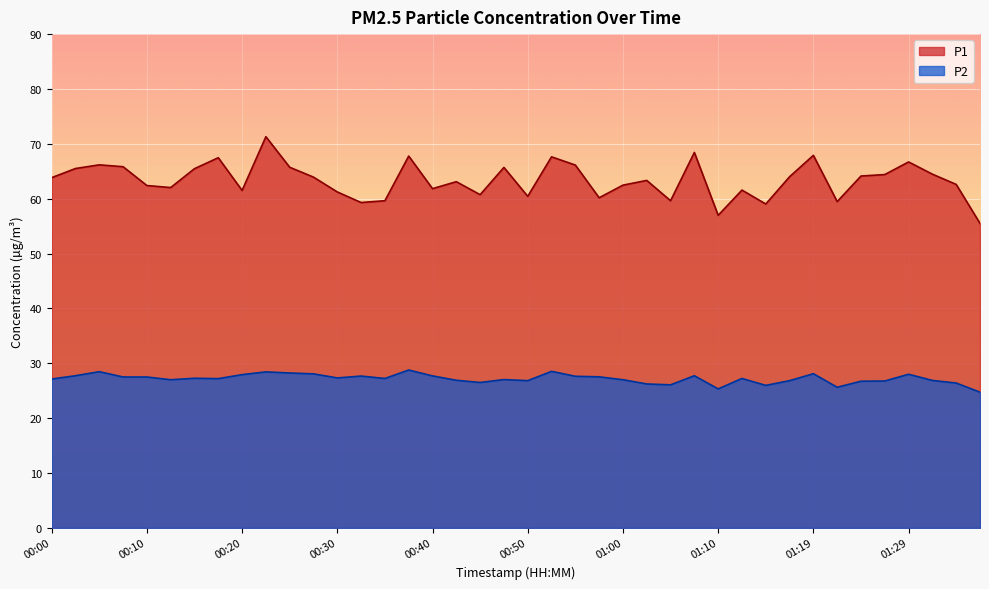

Reading left to right, transcribe all the data shown in this chart.

P1: 63.8	65.5	66.2	65.8	62.4	62.0	65.5	67.5	61.5	71.3	65.7	63.9	61.2	59.3	59.6	67.8	61.8	63.1	60.7	65.7	60.4	67.6	66.1	60.2	62.5	63.3	59.6	68.4	57.0	61.6	59.0	64.0	67.9	59.5	64.1	64.4	66.7	64.5	62.6	55.5
P2: 27.1	27.7	28.5	27.5	27.5	27.0	27.3	27.2	27.9	28.4	28.2	28.1	27.3	27.7	27.2	28.8	27.7	26.9	26.5	27.0	26.8	28.5	27.6	27.5	27.0	26.2	26.1	27.7	25.3	27.2	26.0	26.8	28.1	25.6	26.7	26.8	28.0	26.9	26.4	24.7